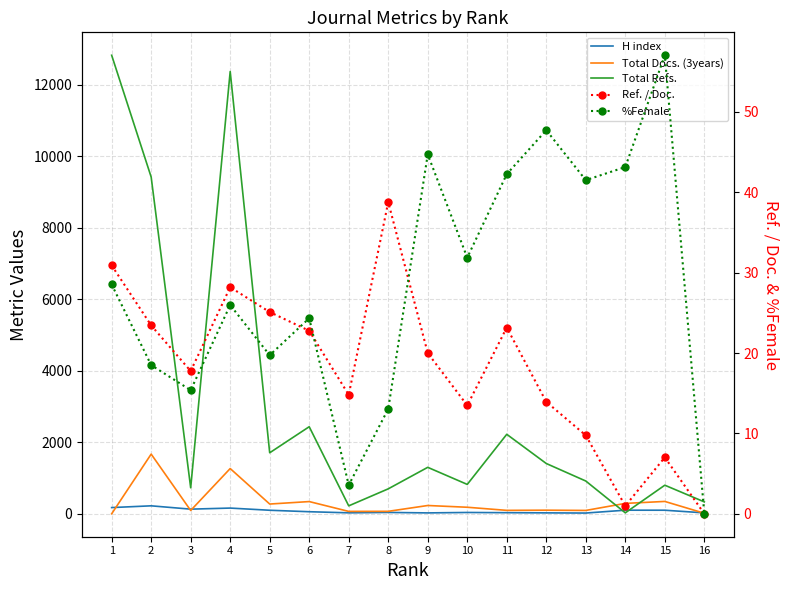

At which label does %Female first exceed 28?

1